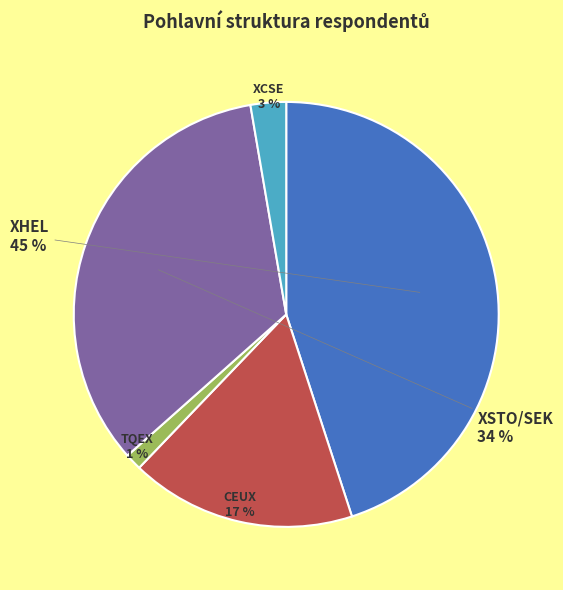

Which slice is the largest?

XHEL